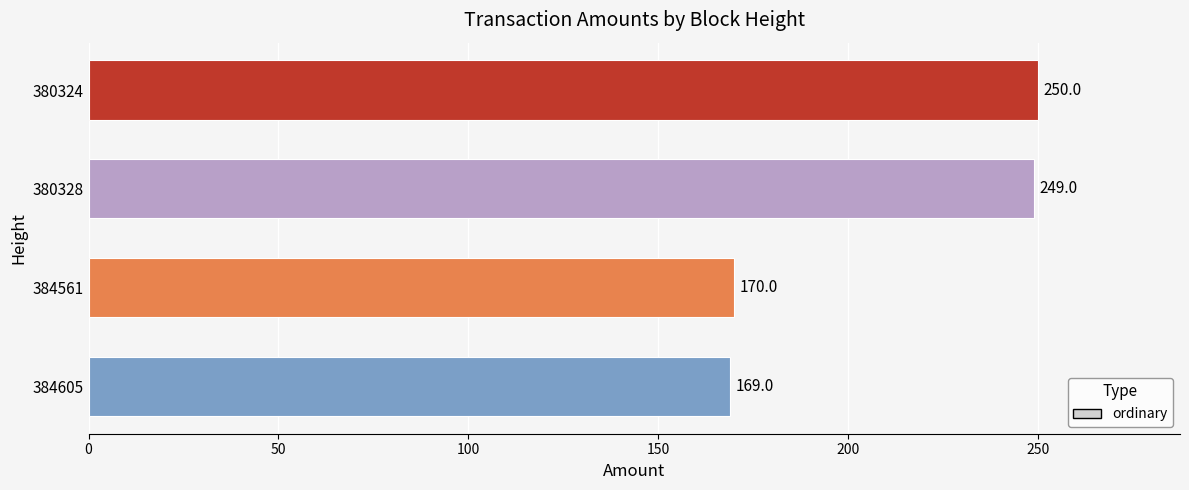

How many series are shown in this chart?

1